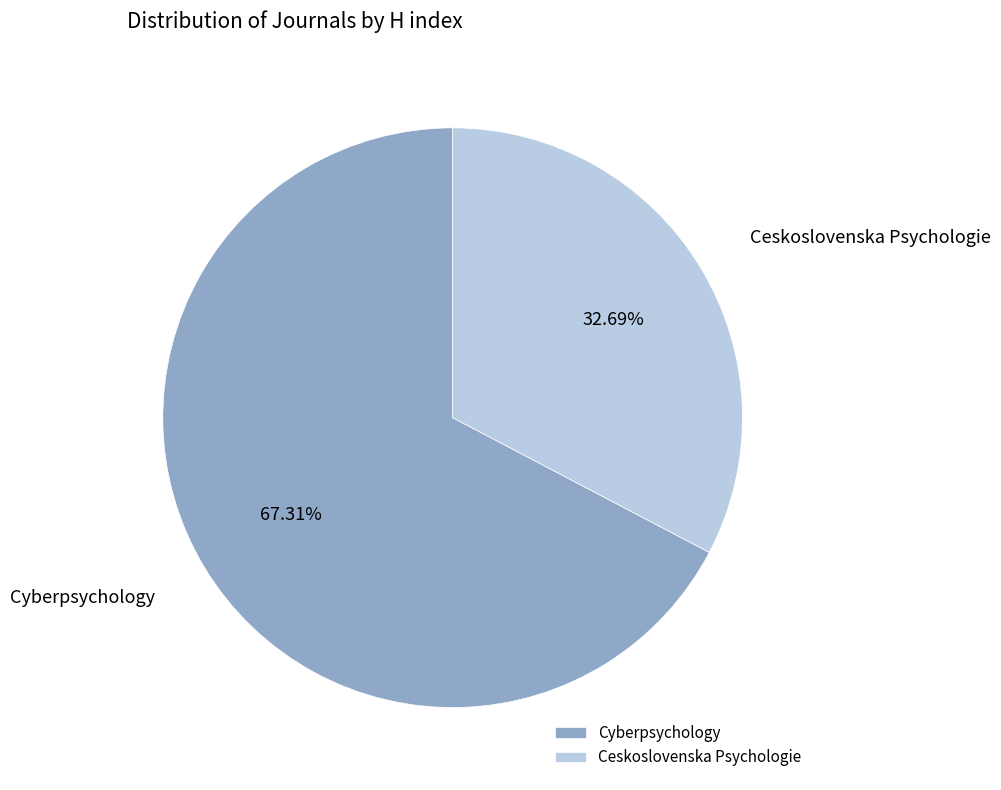

Which has a higher value, Ceskoslovenska Psychologie or Cyberpsychology?

Cyberpsychology